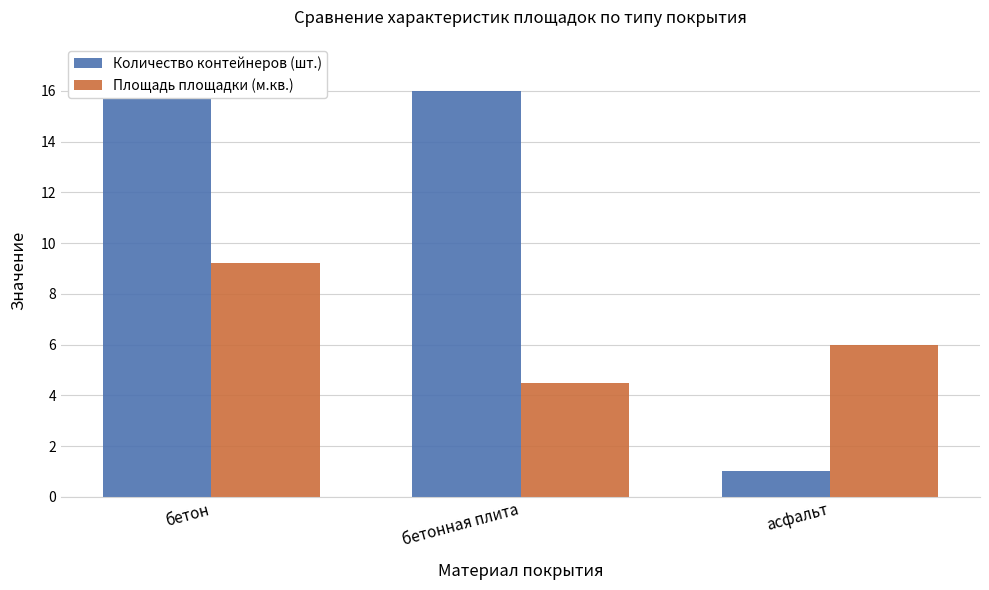

Reading right to left, extract all data points from this chart.

Количество контейнеров (шт.): асфальт=1.0	бетонная плита=16.0	бетон=17.0
Площадь площадки (м.кв.): асфальт=6.0	бетонная плита=4.5	бетон=9.2